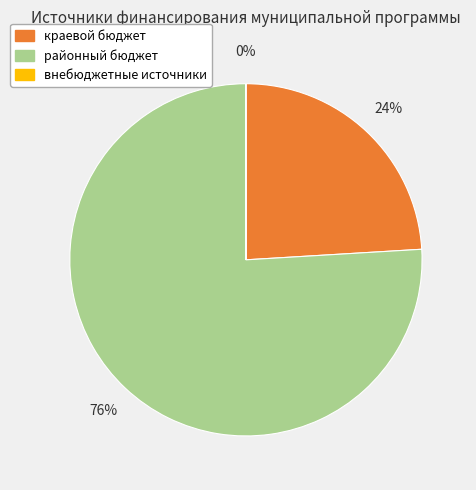

Approximately how many times larger is the value at краевой бюджет compared to районный бюджет?

0.3